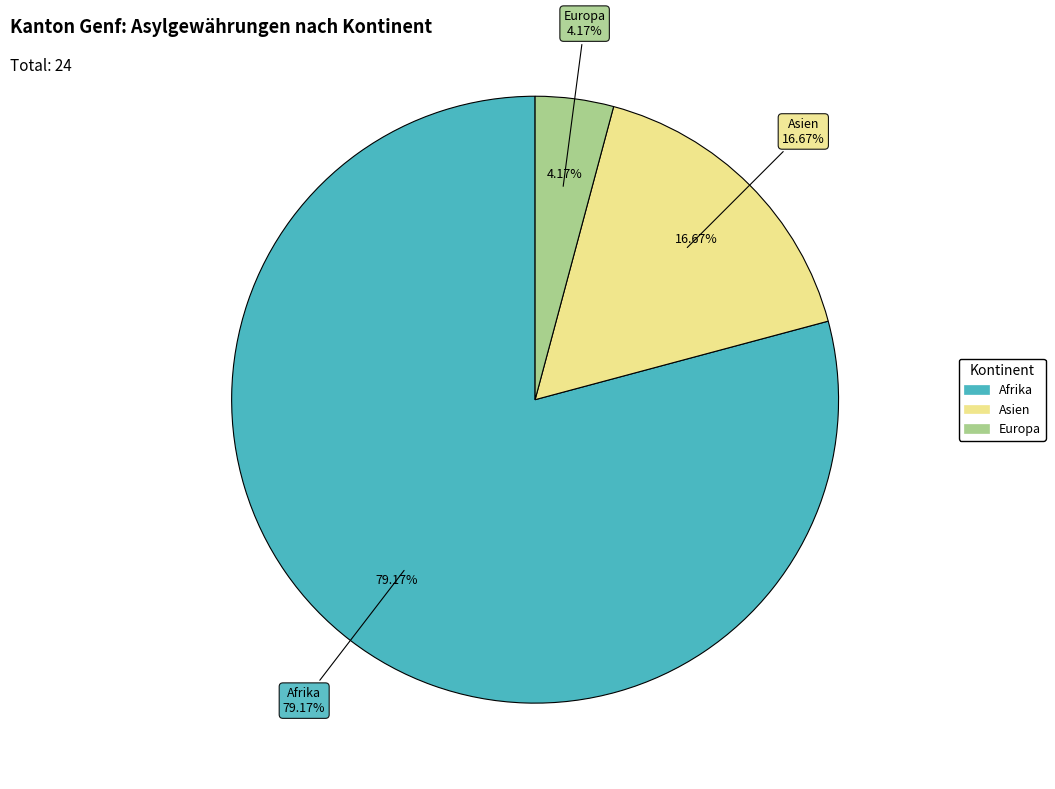

Is it true that Asien is 17% of the pie?

True